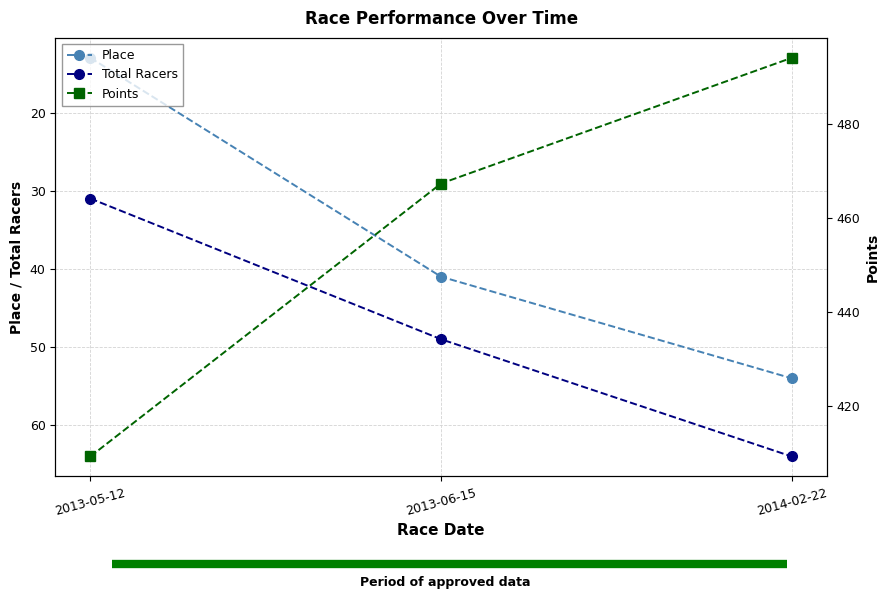

What are all the series names shown in the legend?

Place, Total Racers, Points